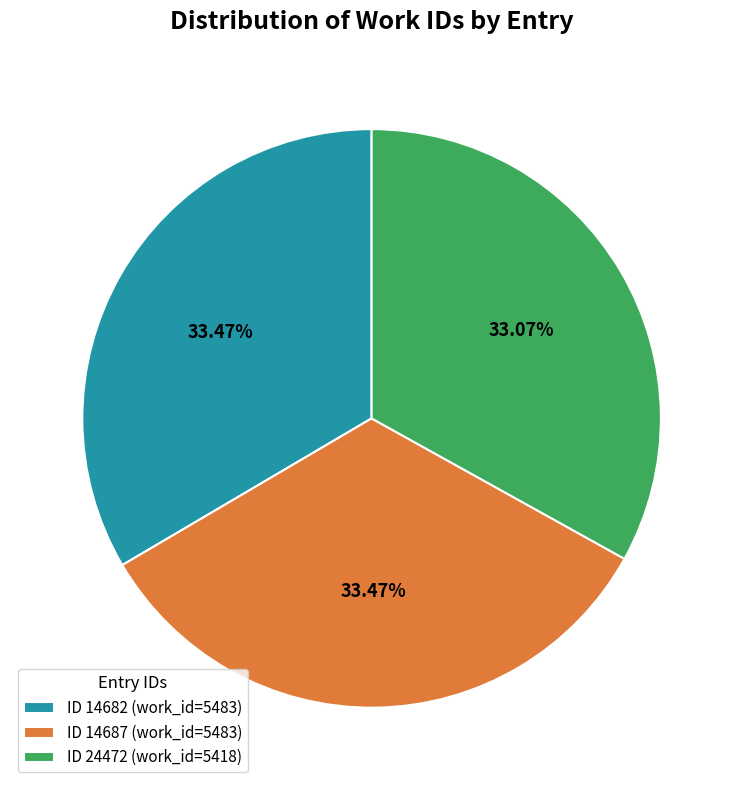

How many segments does this pie chart have?

3